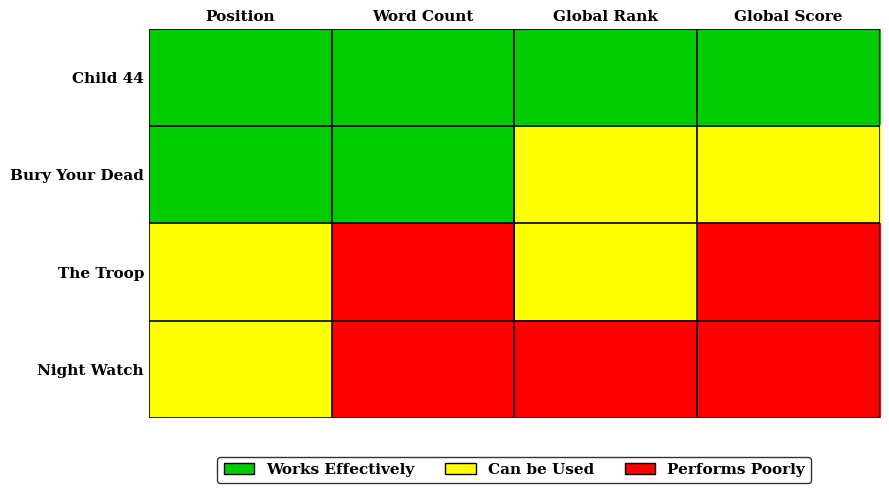

What is the total value across all series at Position?

2